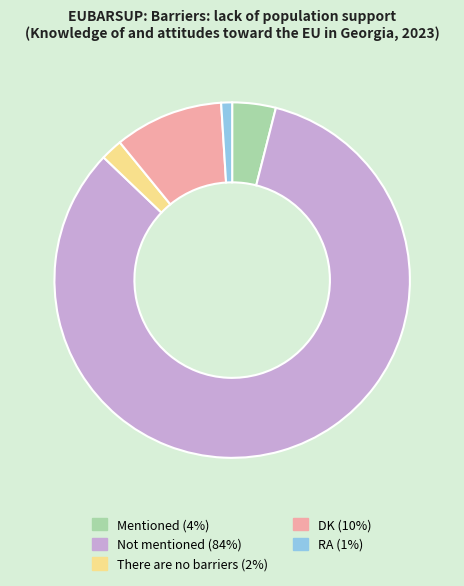

How many slices are in this pie chart?

5